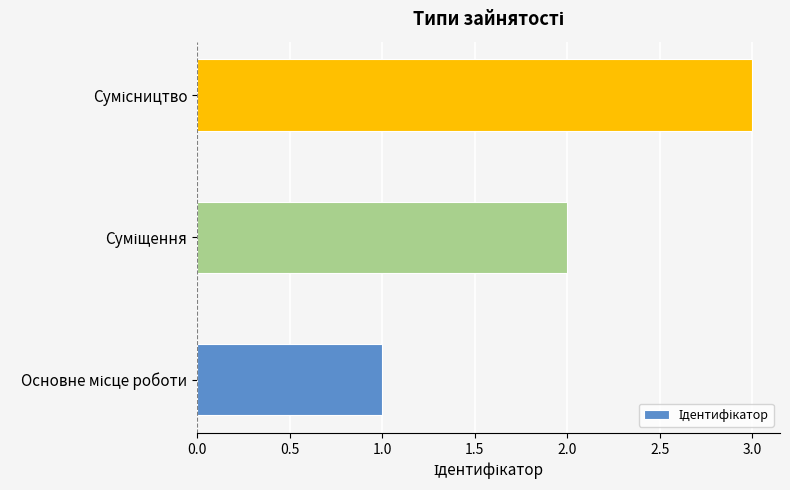

What is the sum of all values?

6